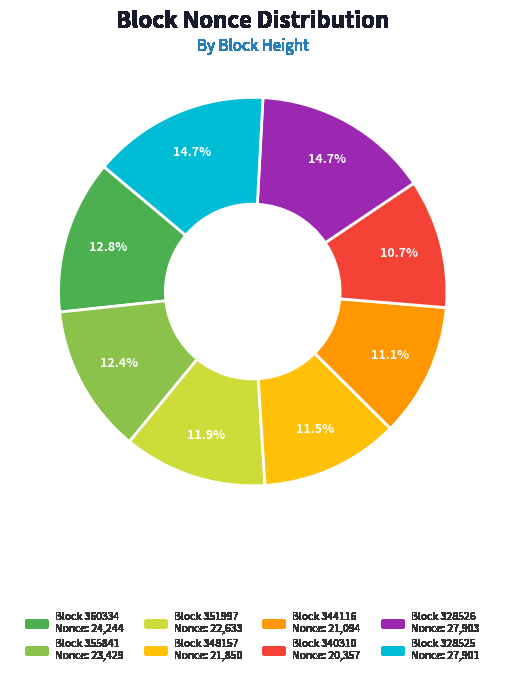

How many segments does this pie chart have?

8